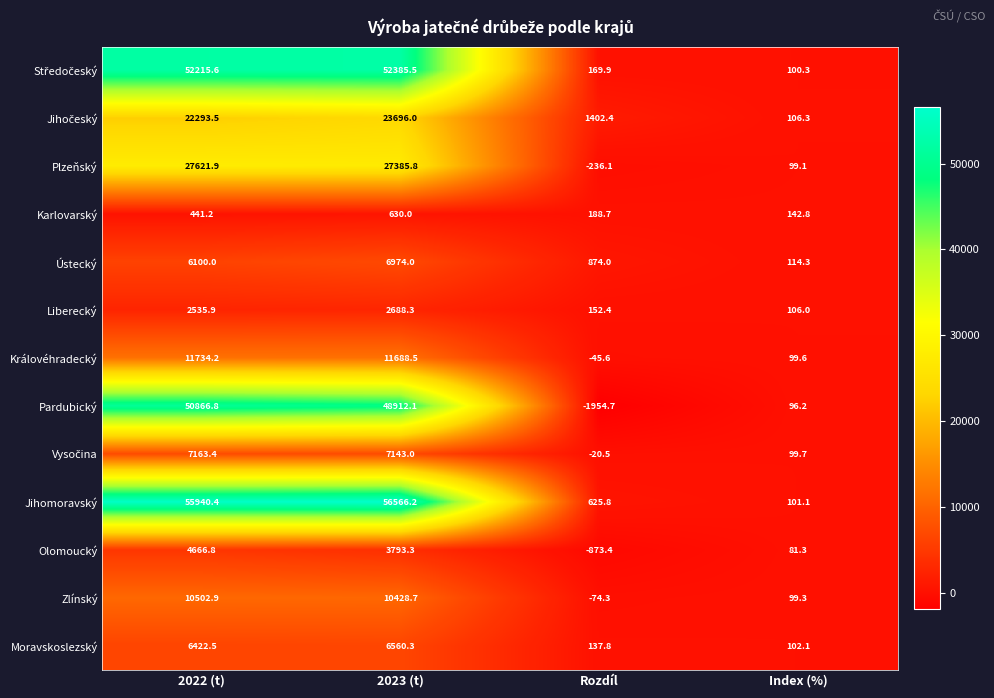

At which label is Karlovarský closest to 386?

2022 (t)